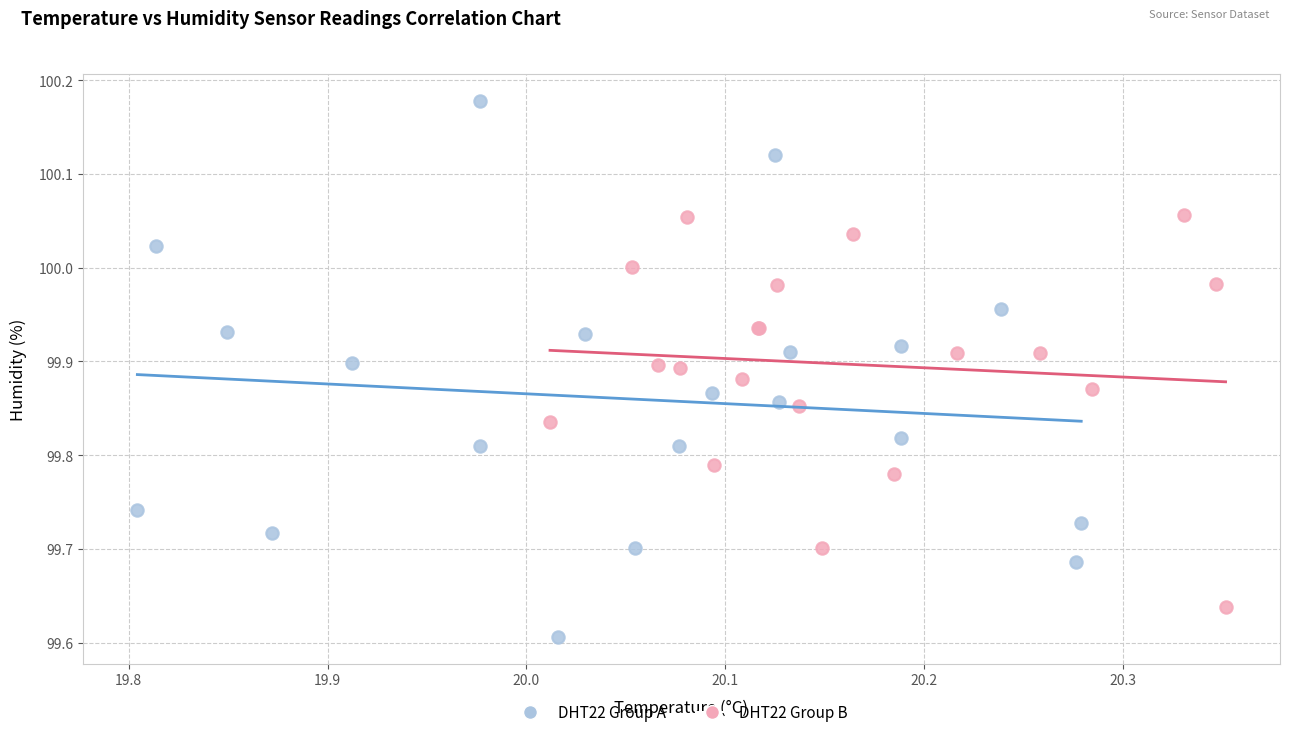

Which series reaches the maximum Y coordinate?

DHT22 Group A